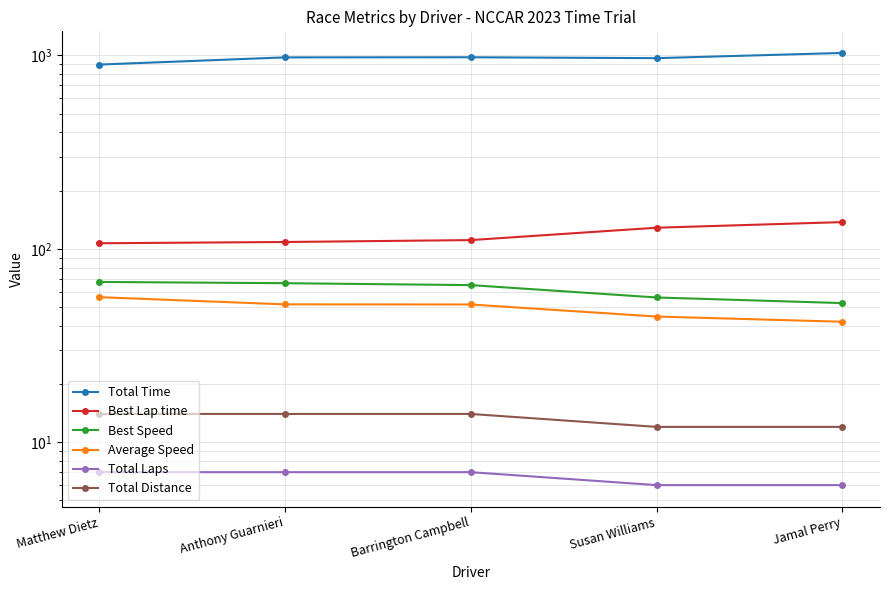

What are all the series names shown in the legend?

Total Time, Best Lap time, Best Speed, Average Speed, Total Laps, Total Distance